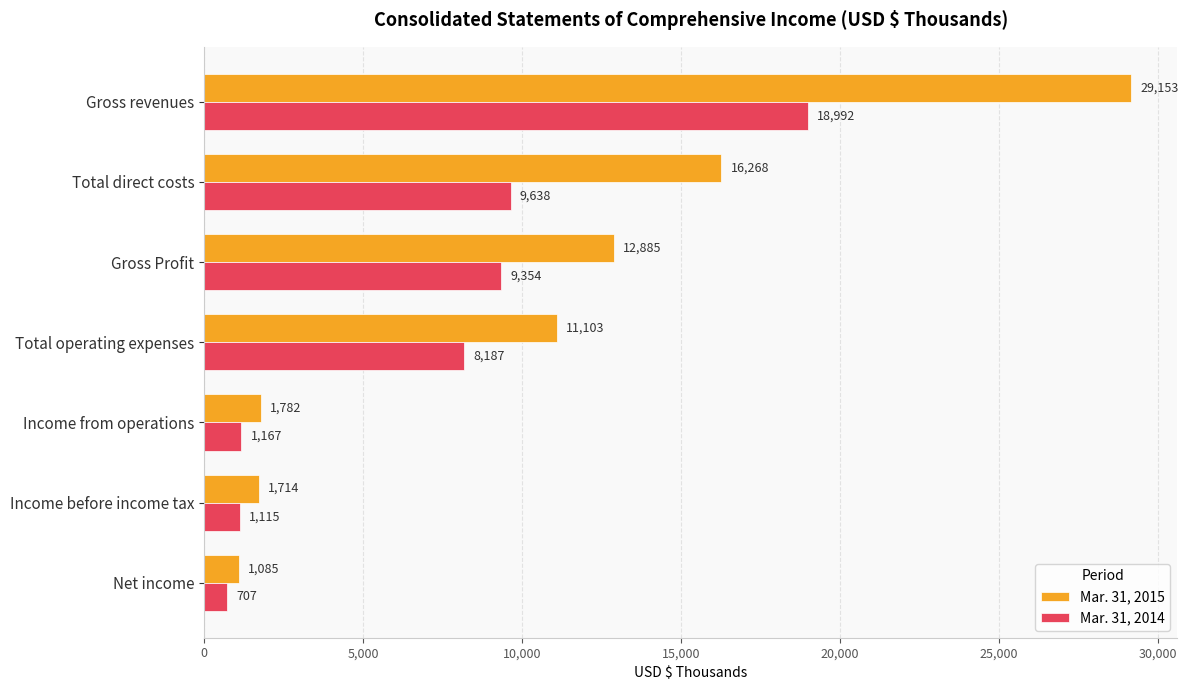

Which series changed the most between Total direct costs and Income before income tax?

Mar. 31, 2015